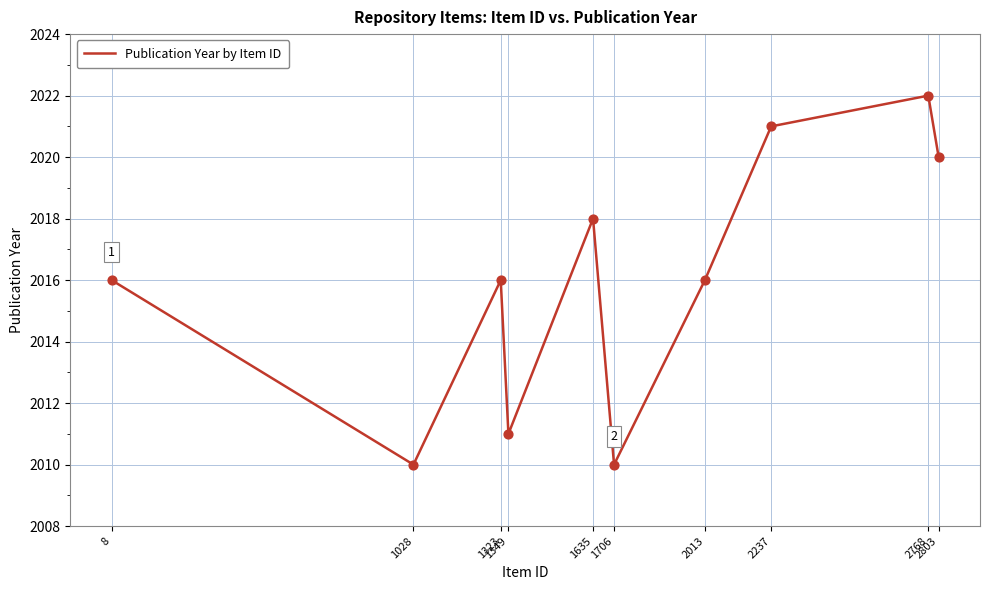

What is the ratio of the value at 2803 to the value at 2237?

1.0